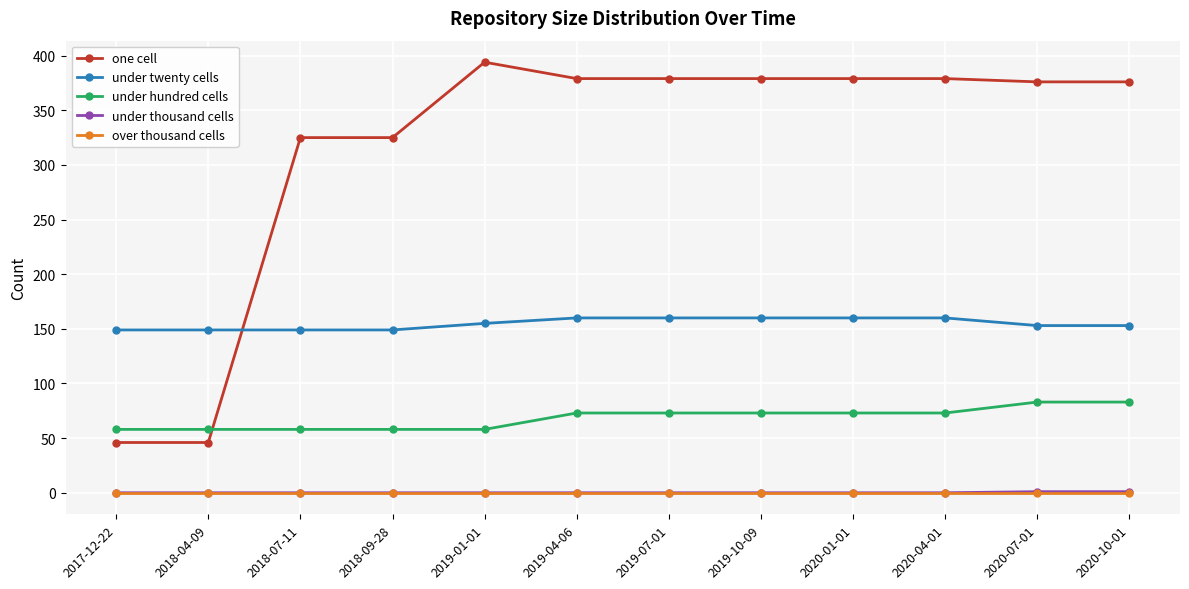

How many data points in under hundred cells are less than 73?

5